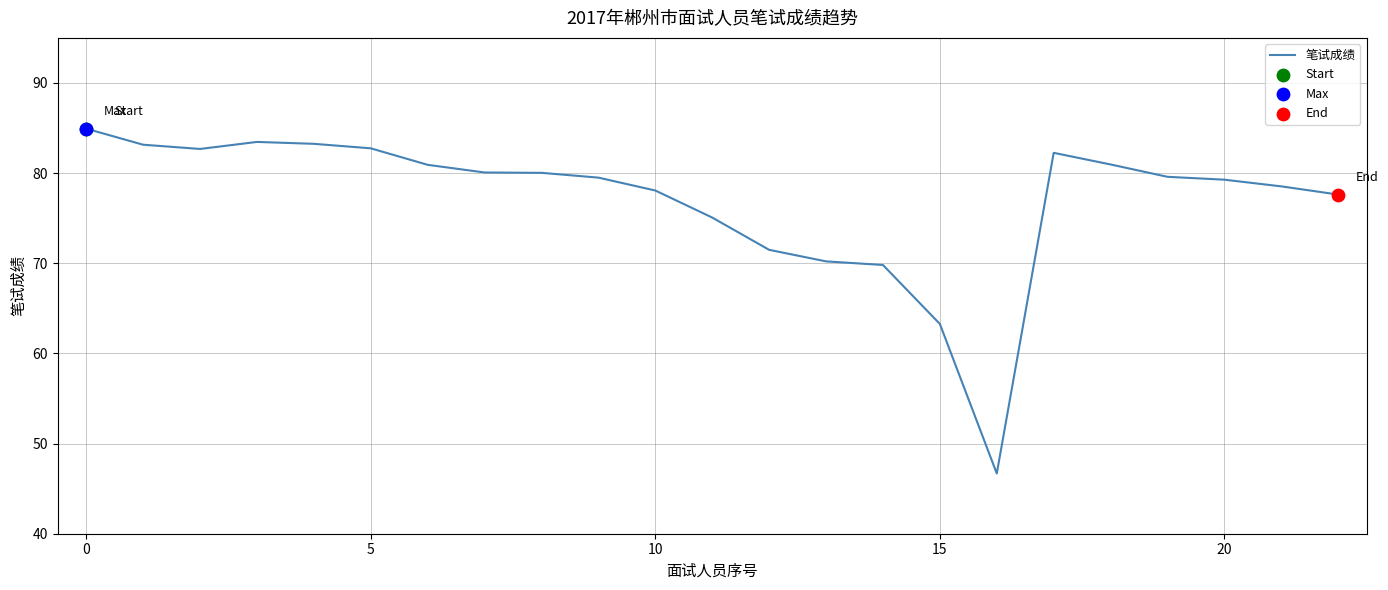

What is the minimum value shown in the chart?

46.7